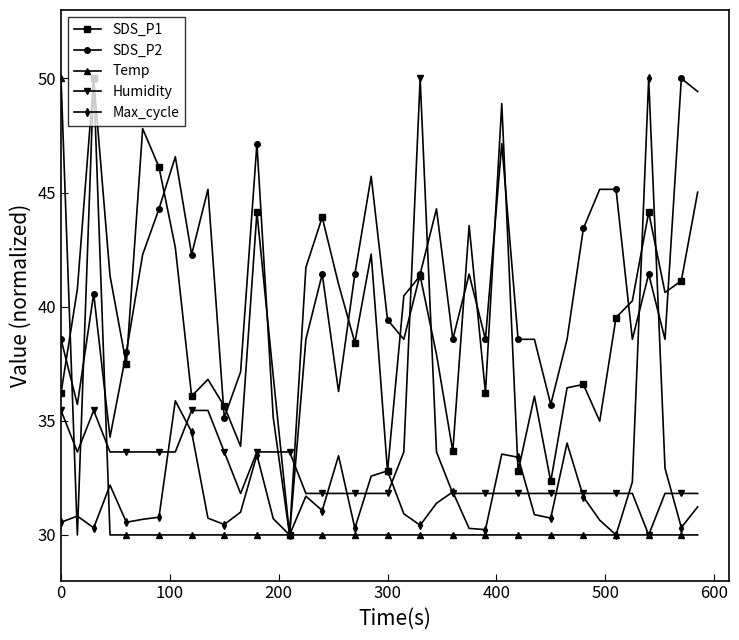

What is the minimum value for Temp?

30.0